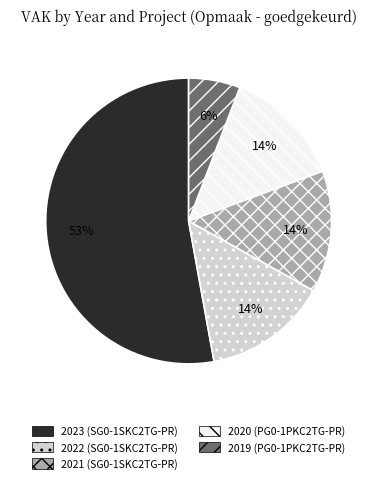

Count the number of slices in the pie.

5